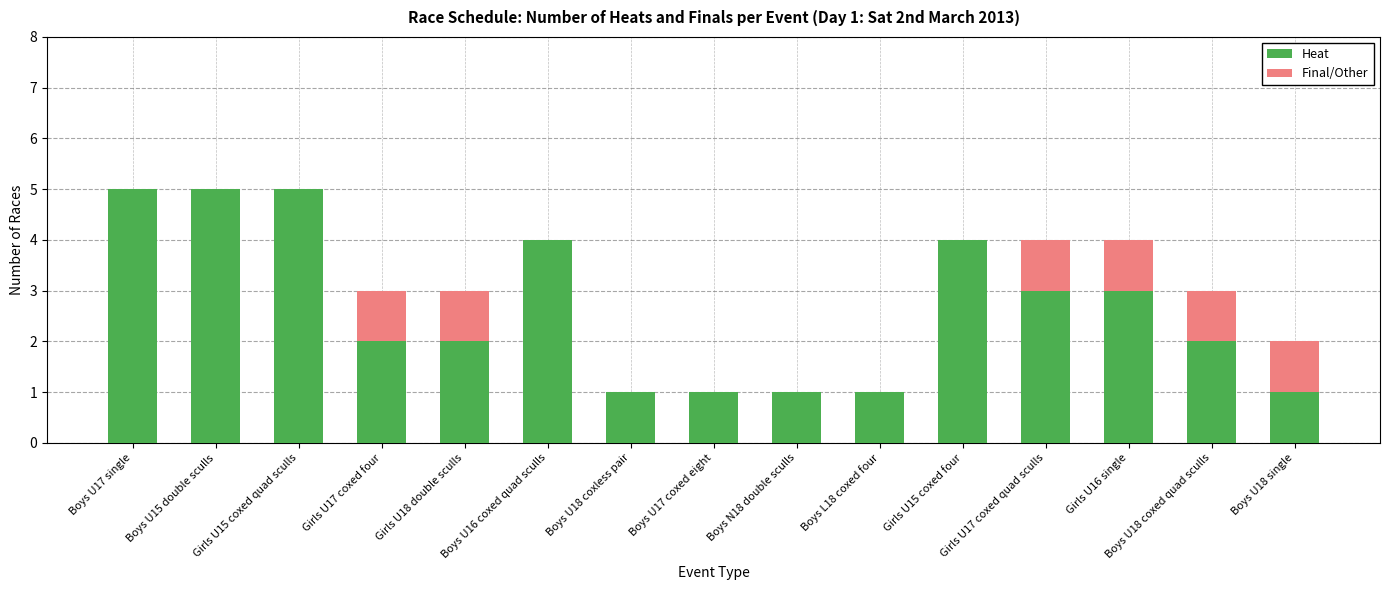

What is the sum of the Heat values at Girls U16 single and Girls U15 coxed quad sculls?

8